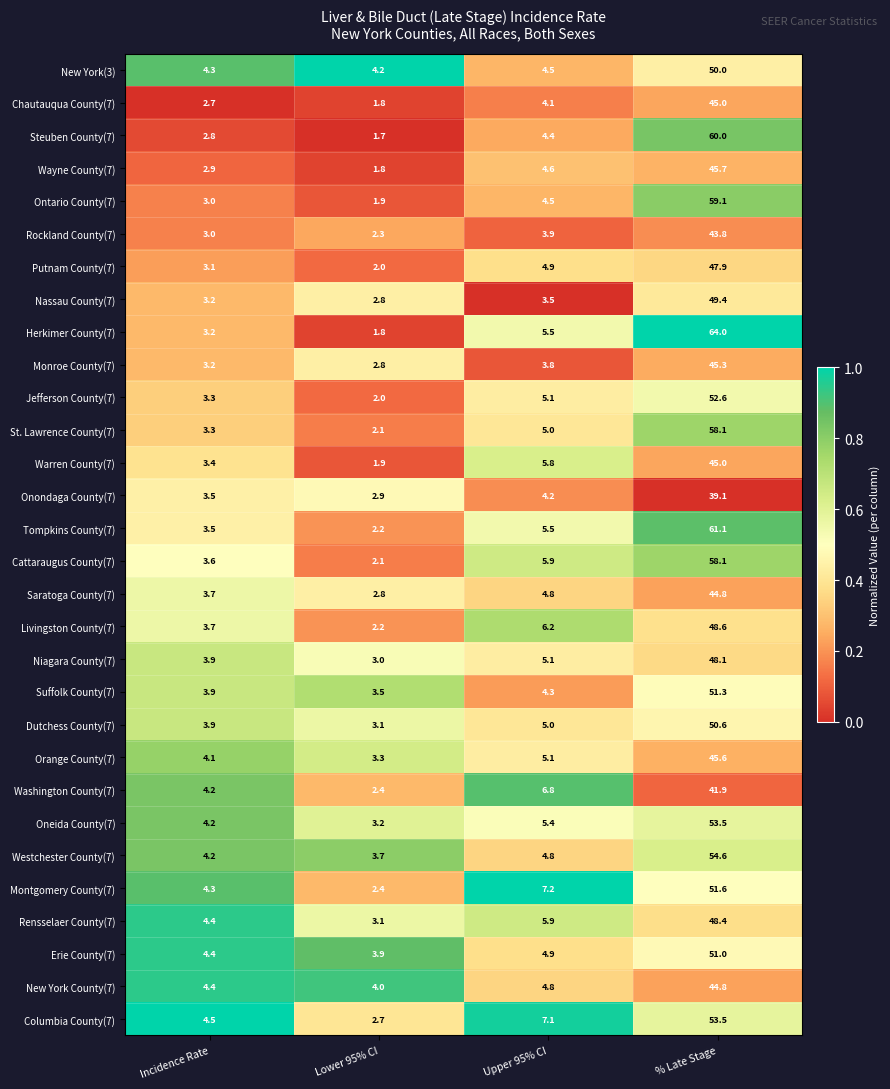

What is the difference between the Steuben County(7) values at % Late Stage and Lower 95% CI?

58.3